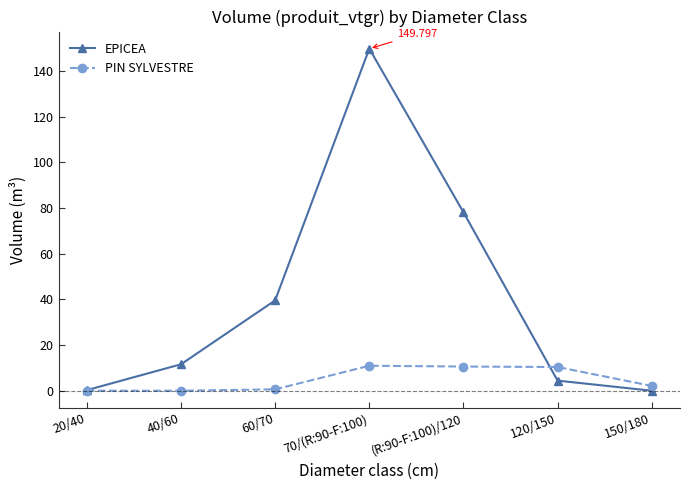

Between 70/(R:90-F:100) and (R:90-F:100)/120, which series saw the biggest shift?

EPICEA